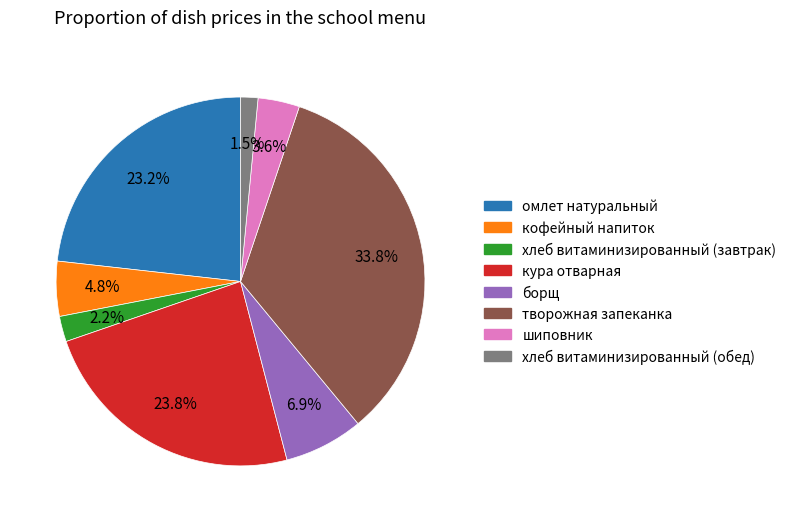

Is шиповник the majority of the pie?

No